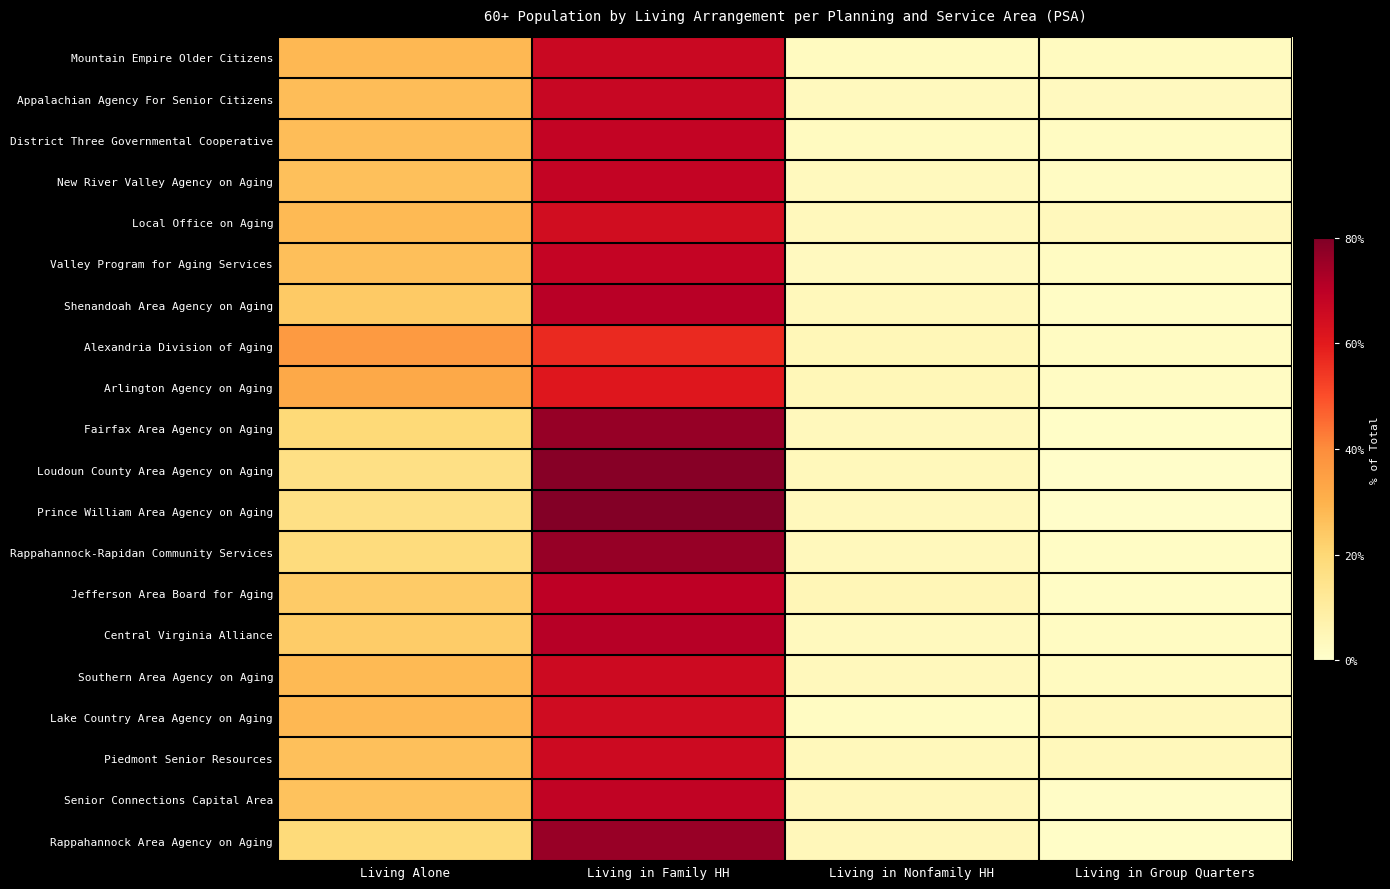

What is the difference between the highest and lowest values at Living in Group Quarters?

3.3